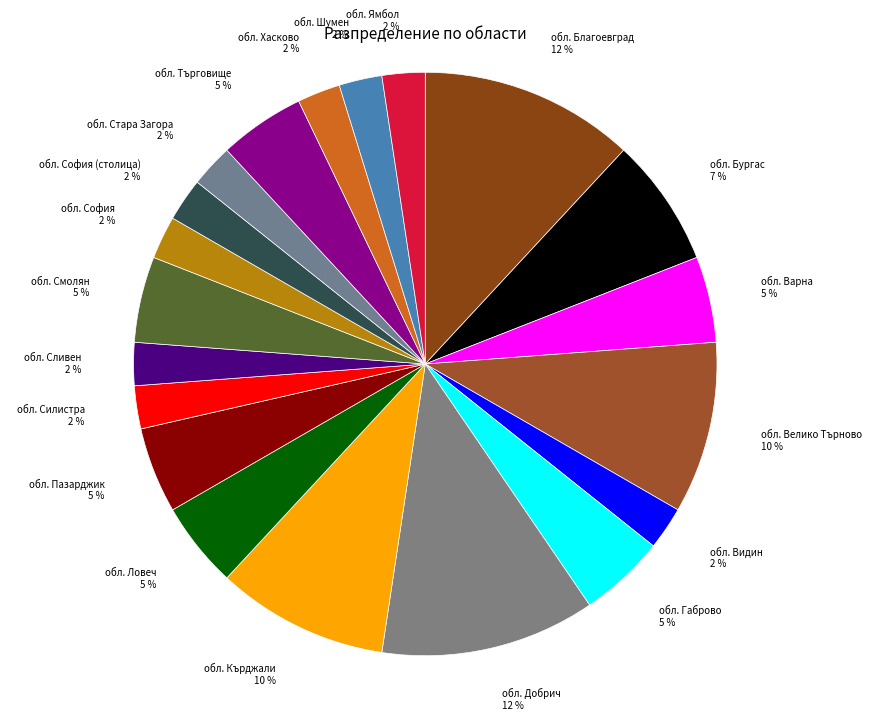

Does any single category account for the majority?

No